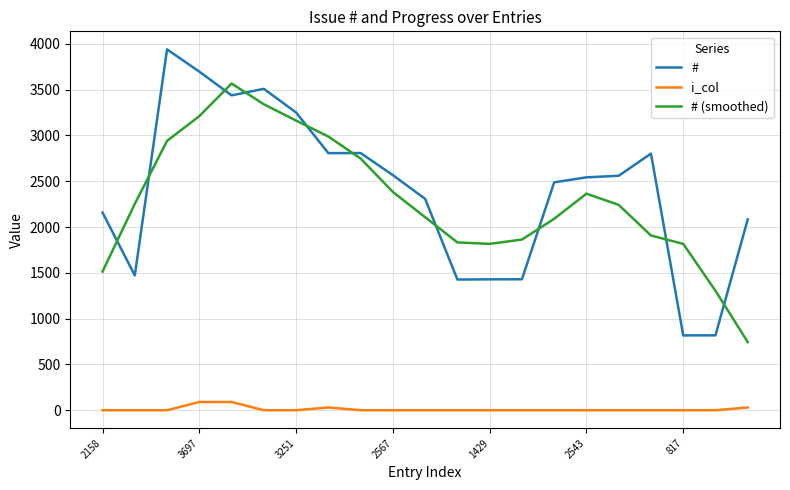

True or false: # and i_col cross at least once.

False